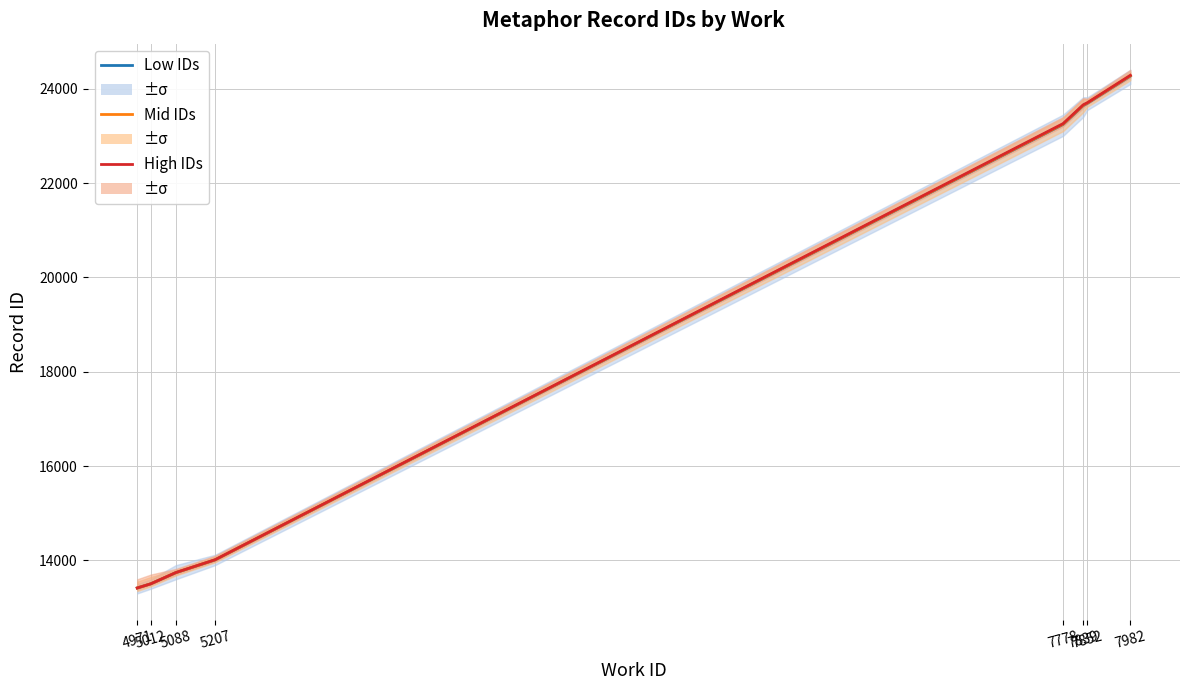

At which label does High IDs reach its minimum?

4971